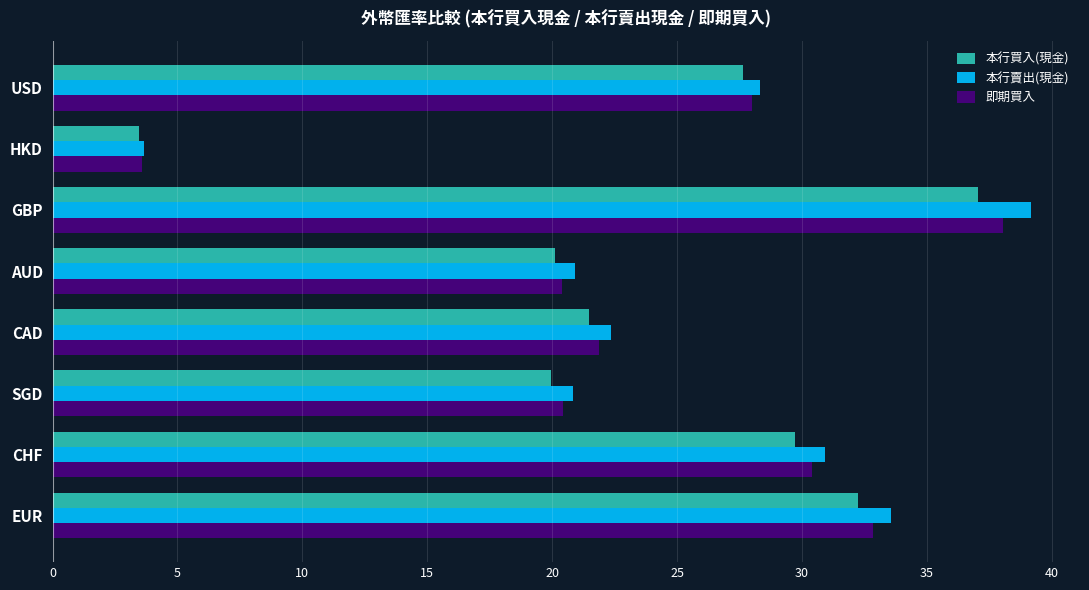

What value does the 即期買入 series have at HKD?

3.6